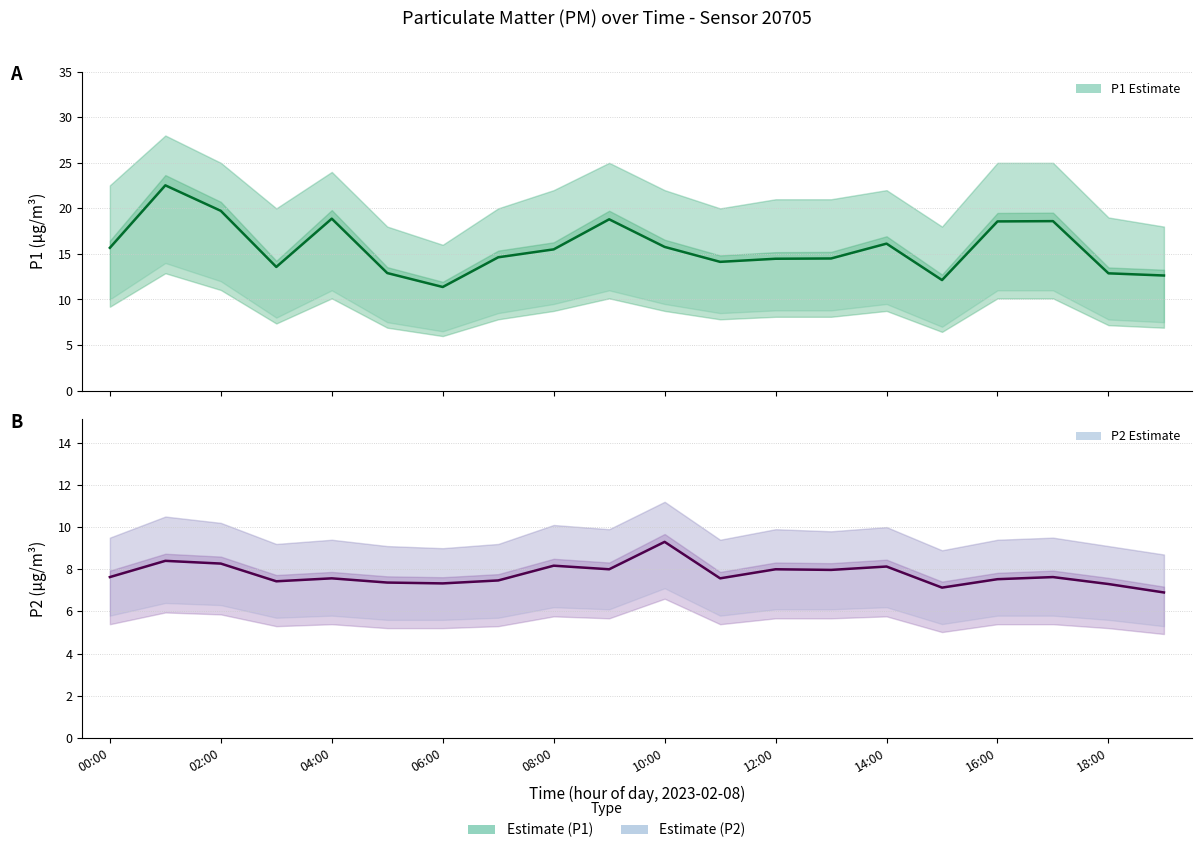

What is the difference between the maximum and minimum values in the P1 (estimate) series?

11.2